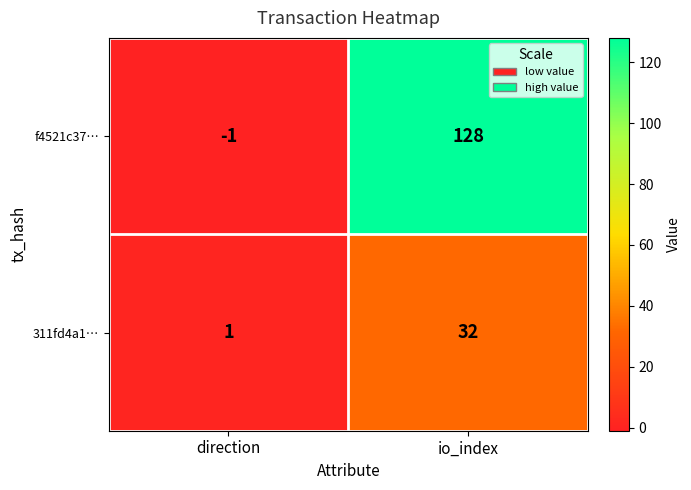

What is the total value across all series at io_index?

160